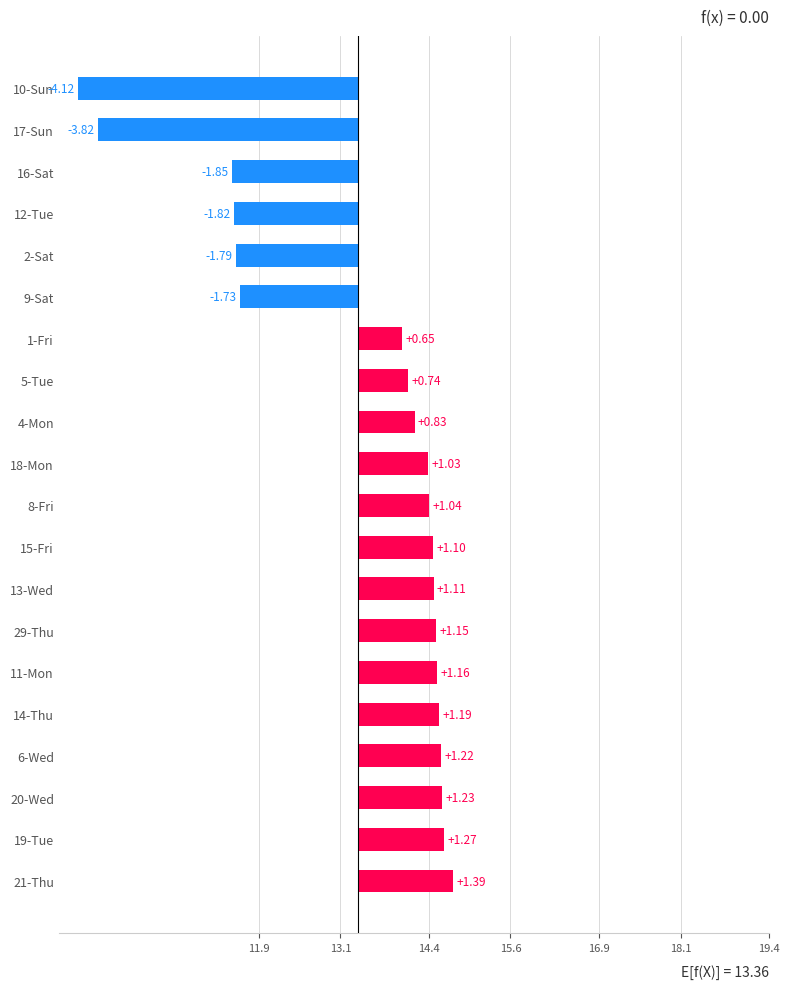

Does the chart contain stacked bars?

No